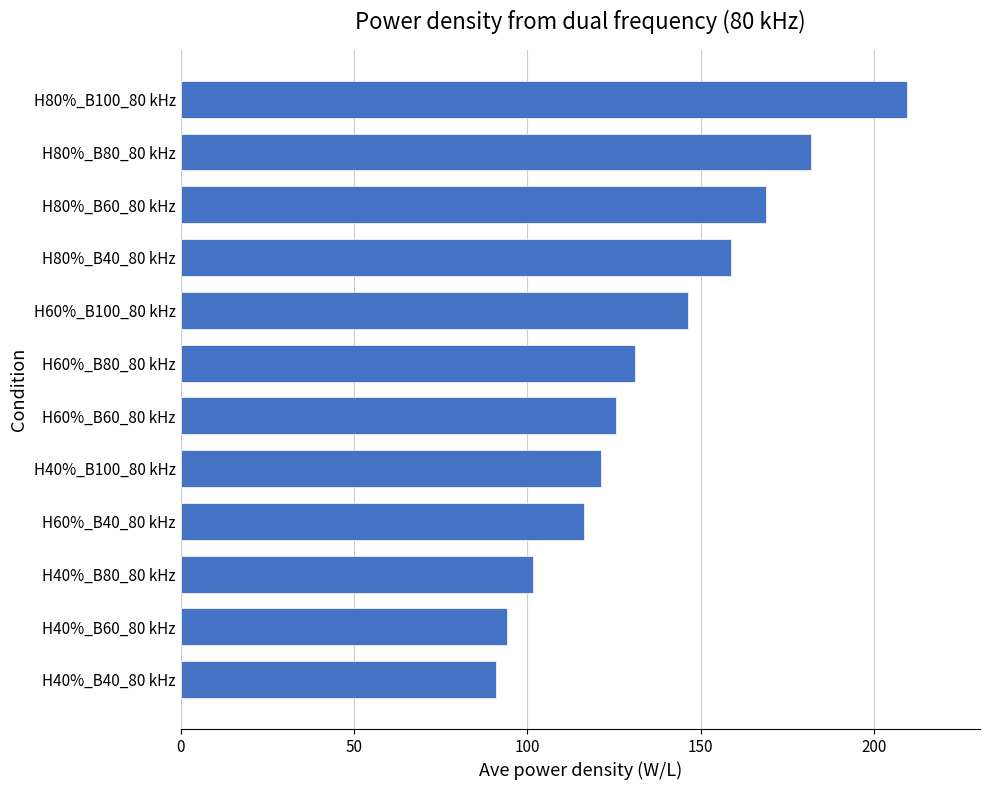

What is the sum of all values?

1647.2